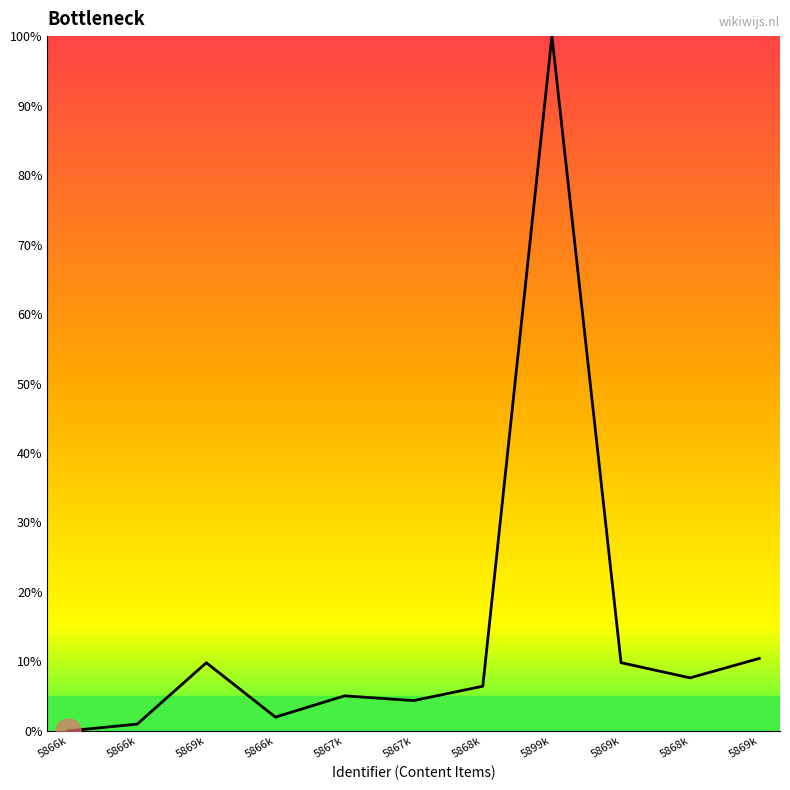

What is the value of the 7th point from the left?

6.4